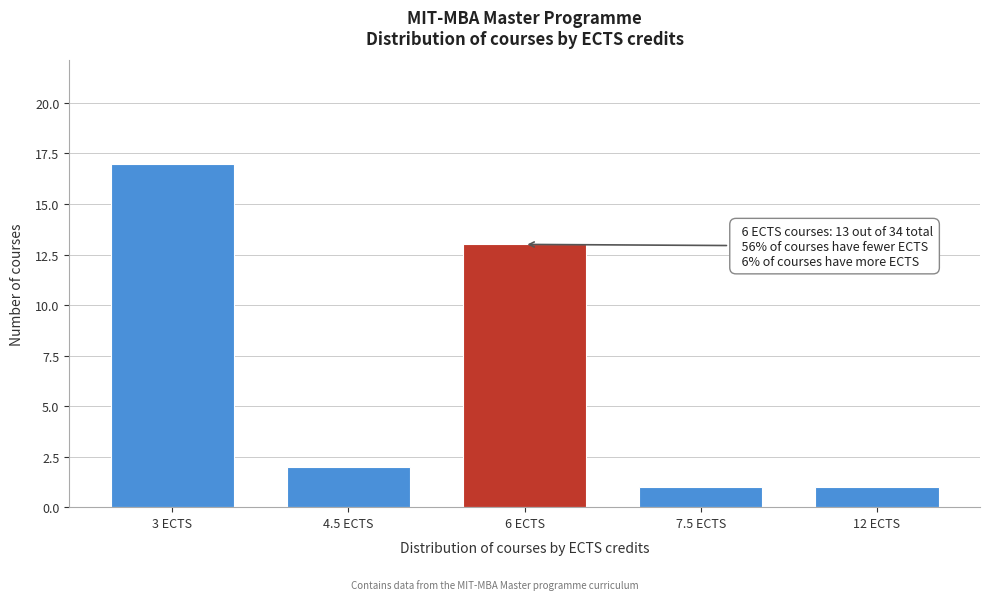

Reading left to right, what are all the values shown in this chart?

3 ECTS=17	4.5 ECTS=2	6 ECTS=13	7.5 ECTS=1	12 ECTS=1